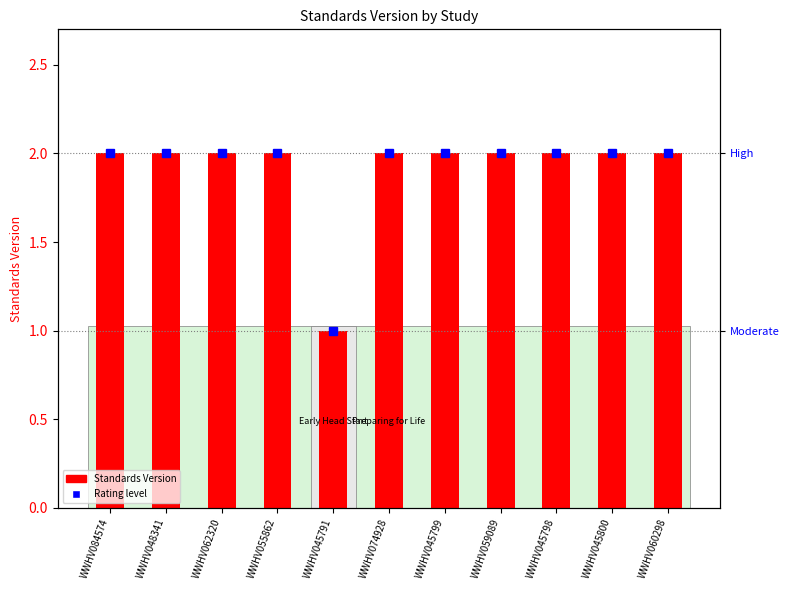

What is the label of the 6th bar from the left?

WWHV074928